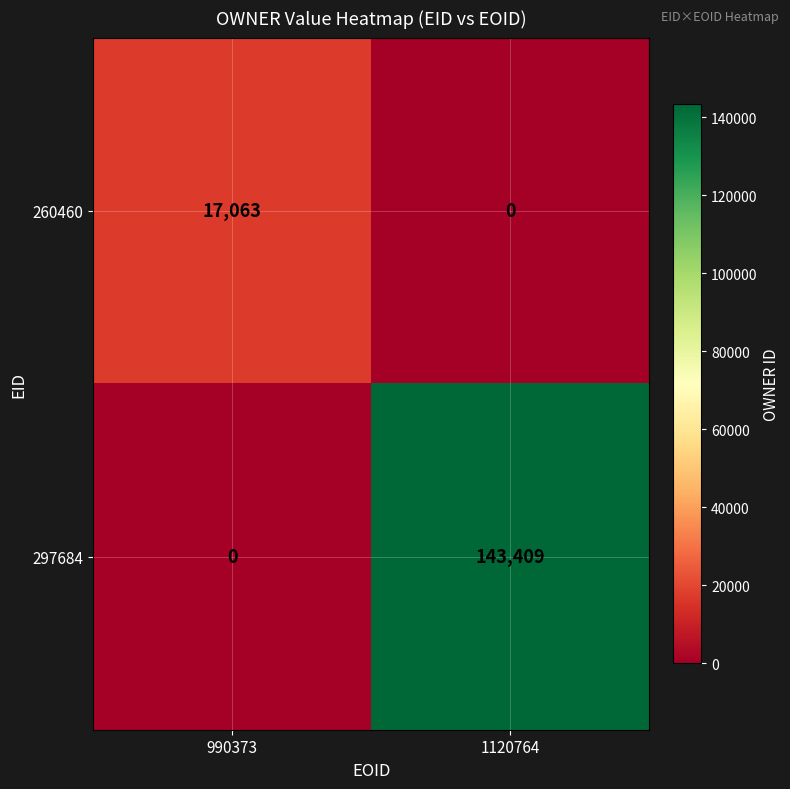

Which series has the widest spread of values?

297684